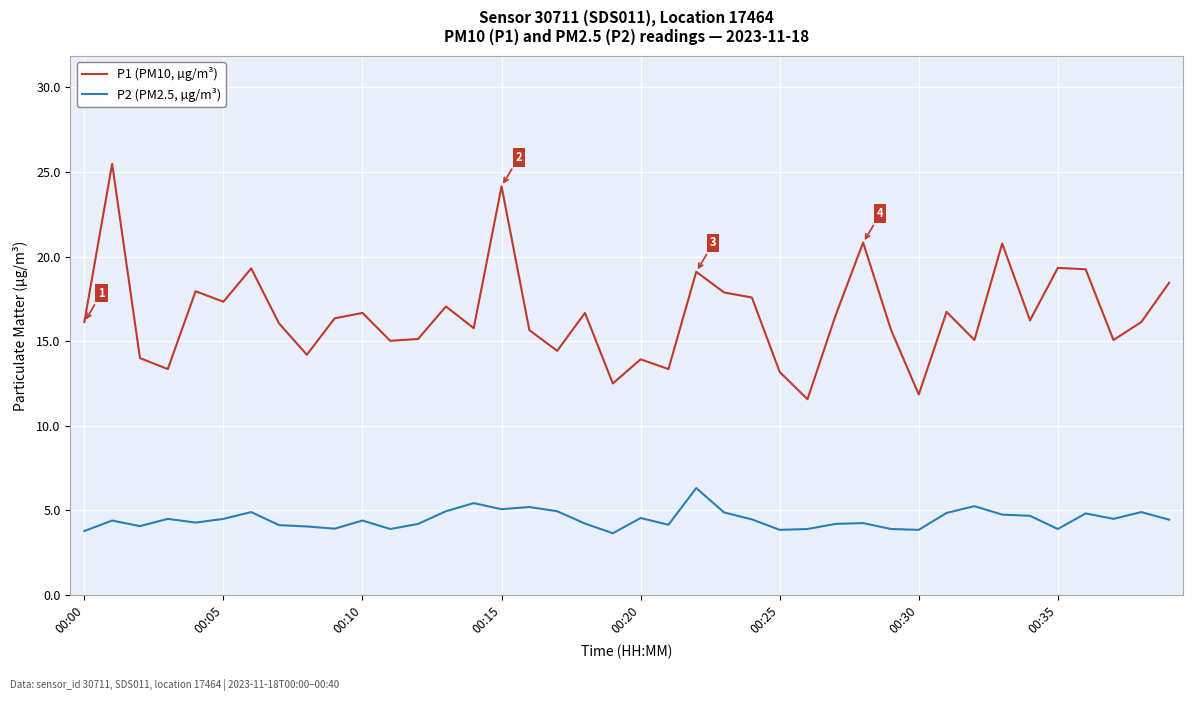

What is the maximum value for P1 (PM10, µg/m³)?

25.5